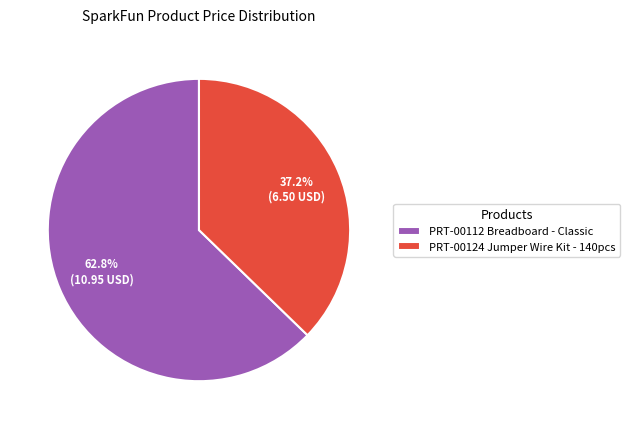

Between PRT-00112 Breadboard - Classic and PRT-00124 Jumper Wire Kit - 140pcs, which is larger?

PRT-00112 Breadboard - Classic